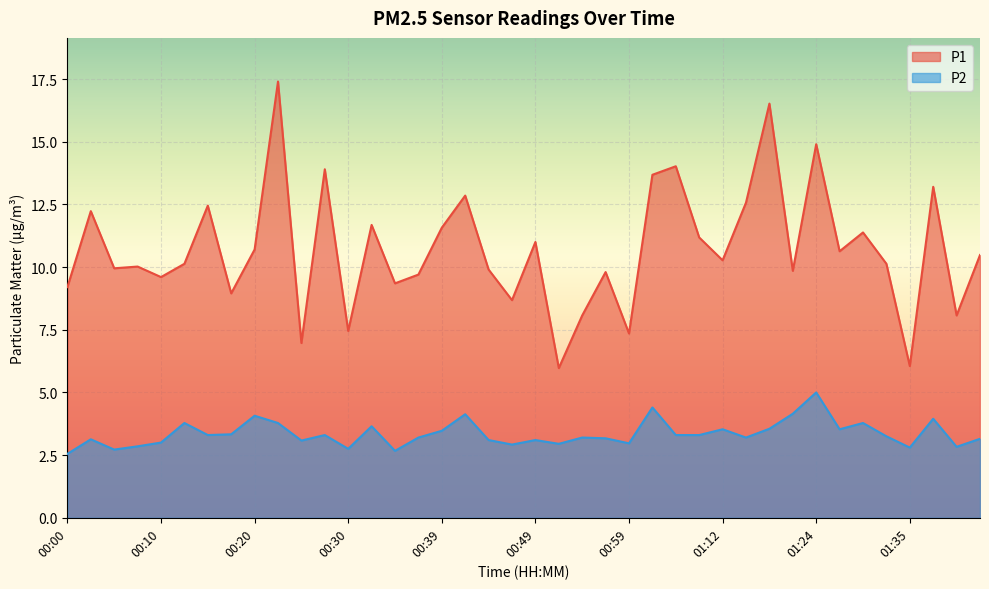

At 01:04, list the series in order from smallest to largest.

P2, P1